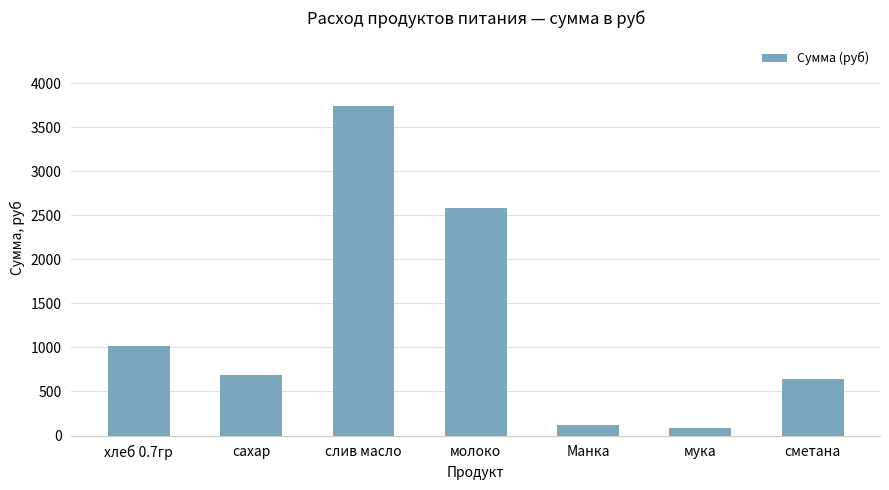

What is the value of the 3rd bar from the left?

3739.3